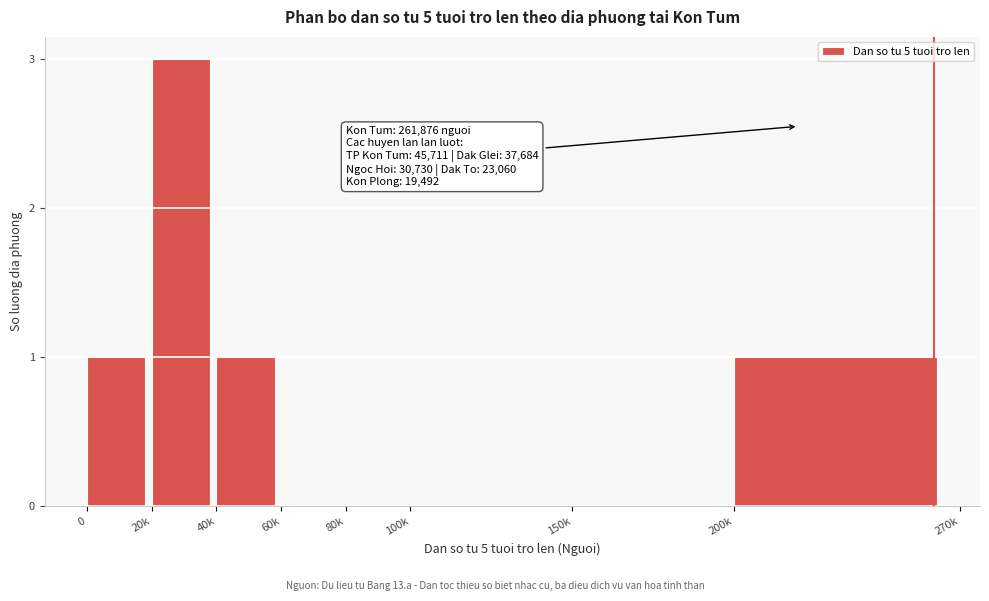

Reading left to right, extract all data points from this chart.

0=1	20k=3	40k=1	60k=0	80k=0	100k=0	150k=0	200k=1